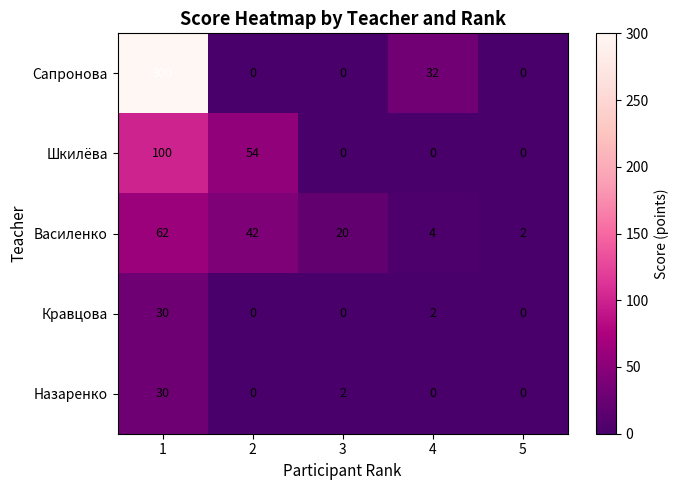

Which series has the largest range (max minus min)?

Сапронова